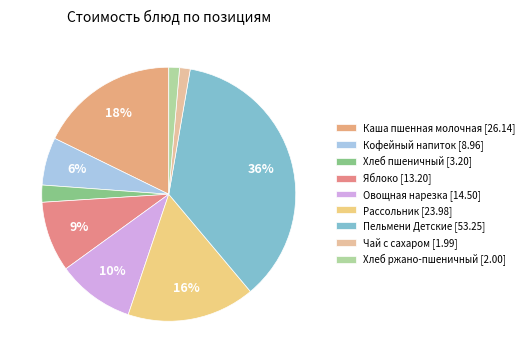

How many slices are in this pie chart?

9